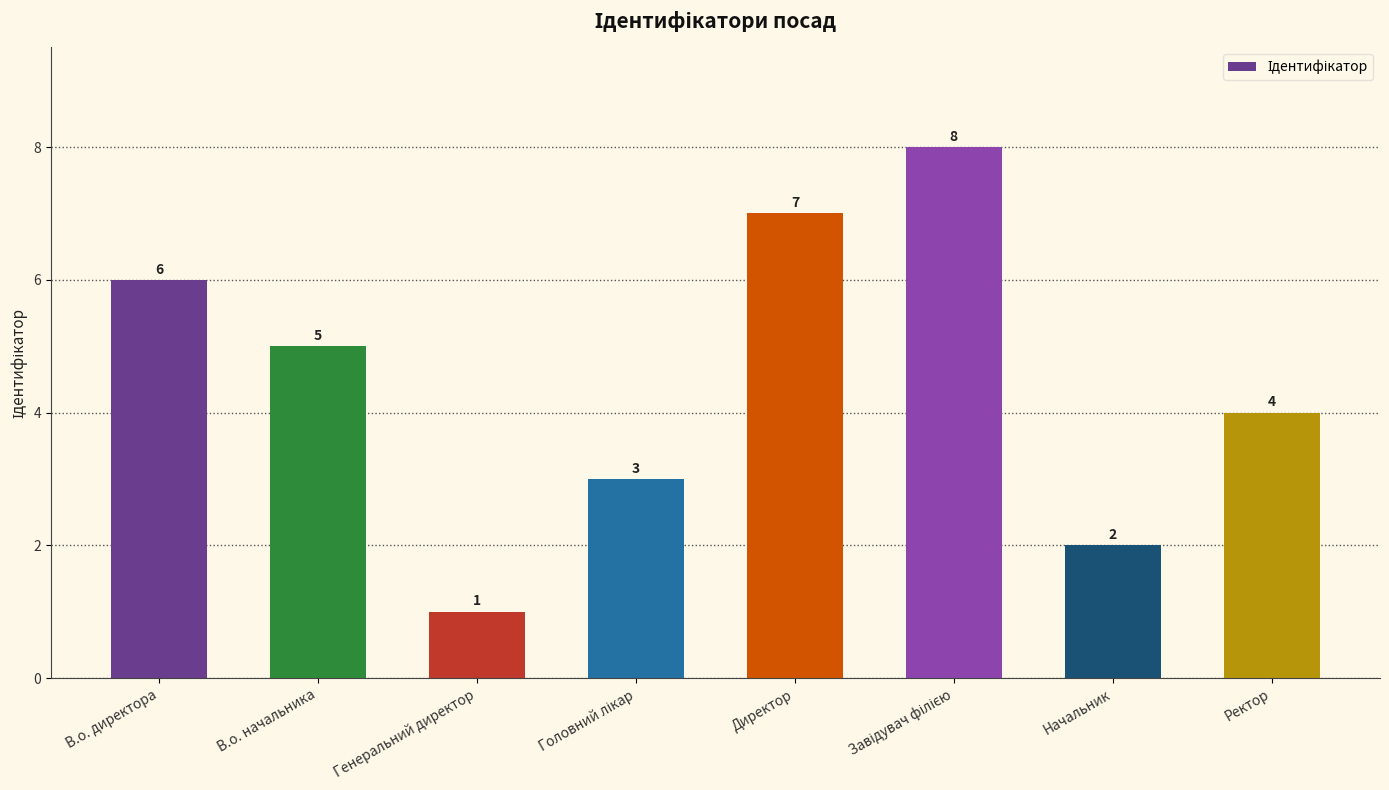

True or false: the data shows 9 at В.о. начальника.

False